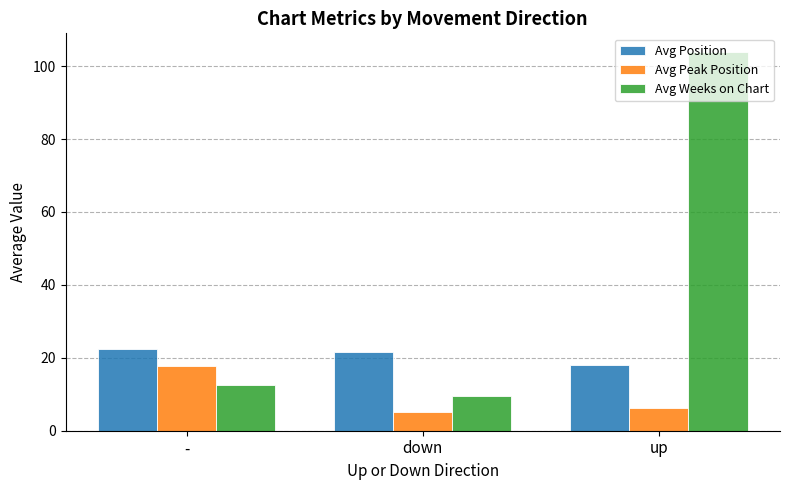

Rank the series at down from lowest to highest value.

Avg Peak Position, Avg Weeks on Chart, Avg Position